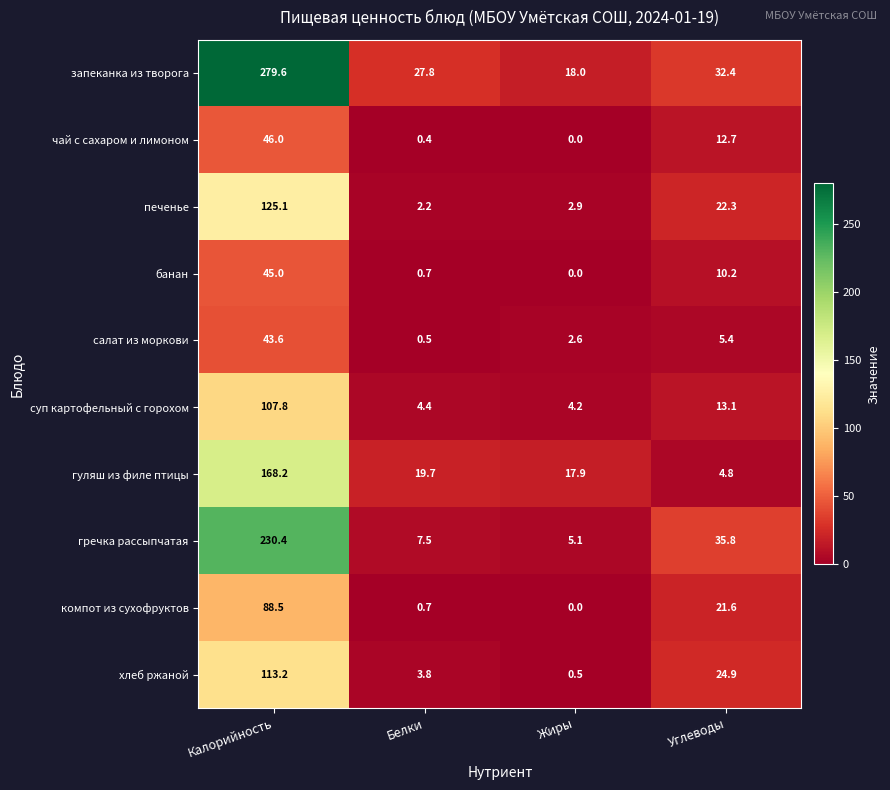

Which series has the largest range (max minus min)?

запеканка из творога